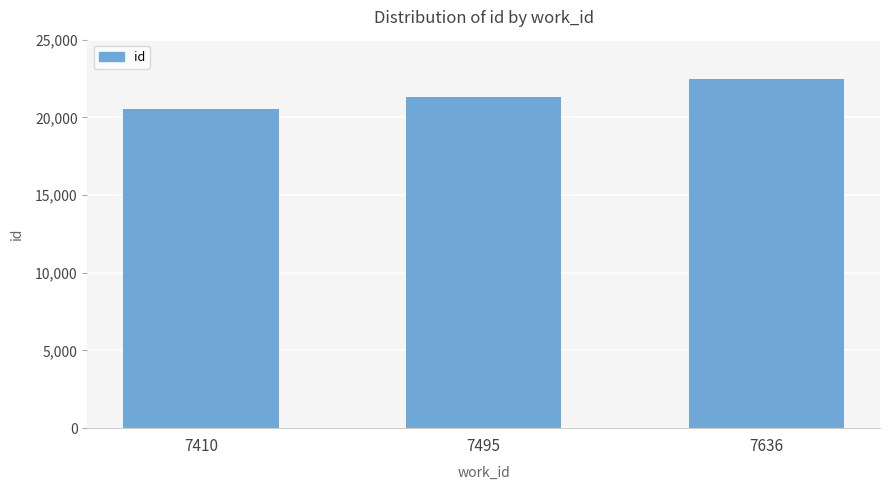

Reading left to right, what are all the values shown in this chart?

7410=20543	7495=21302	7636=22494